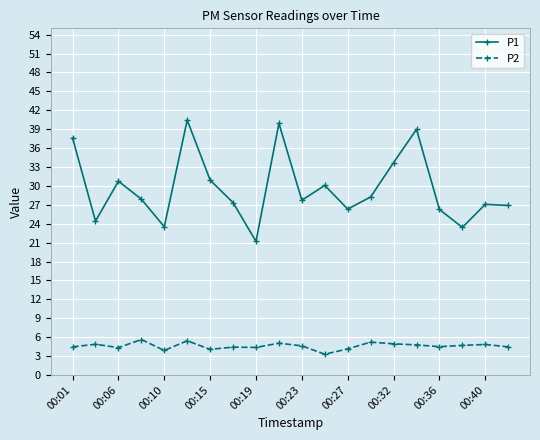

What is the minimum value for P1?

21.2